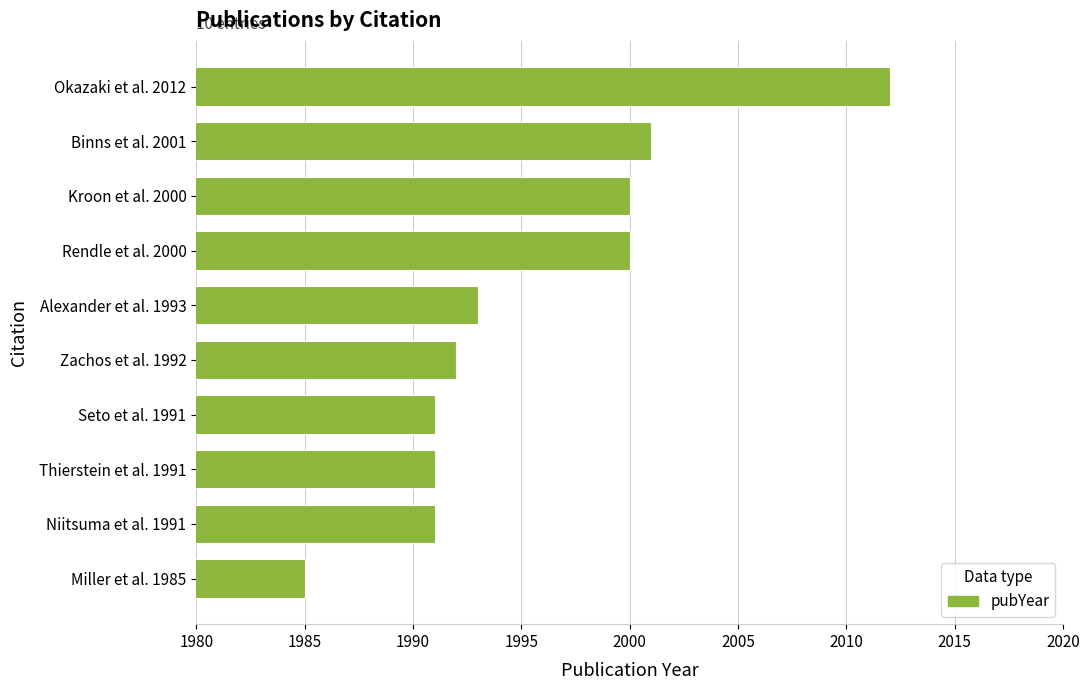

Are the bars grouped side by side (vs. stacked)?

No